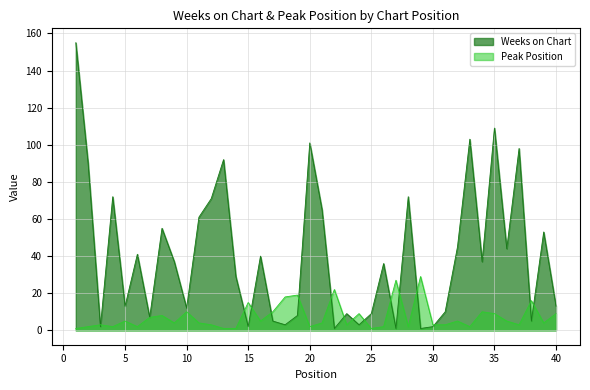

Does the chart display data point markers on the line(s)?

No